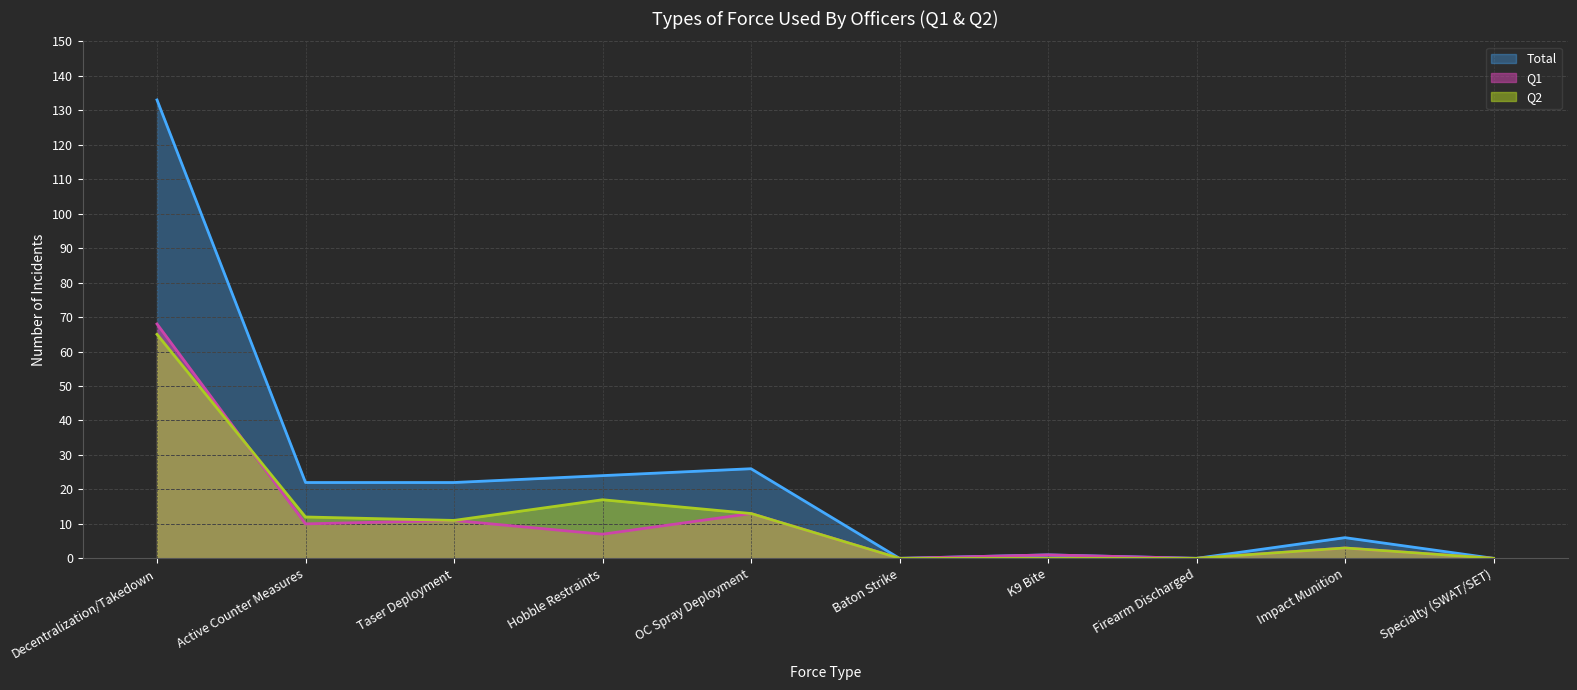

What is the value of the Q2 point at the 9th from the left?

3